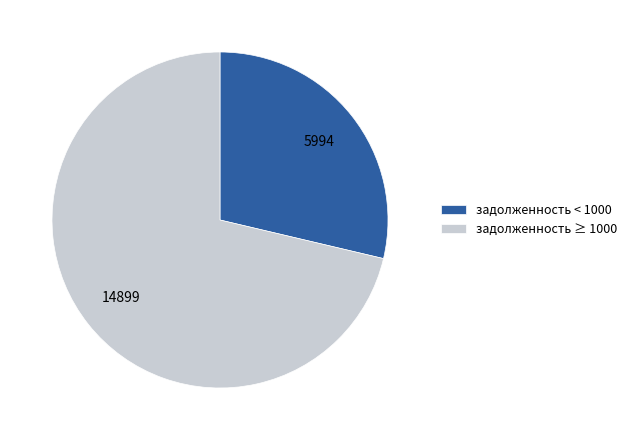

Which category has the biggest portion of the pie?

задолженность ≥ 1000